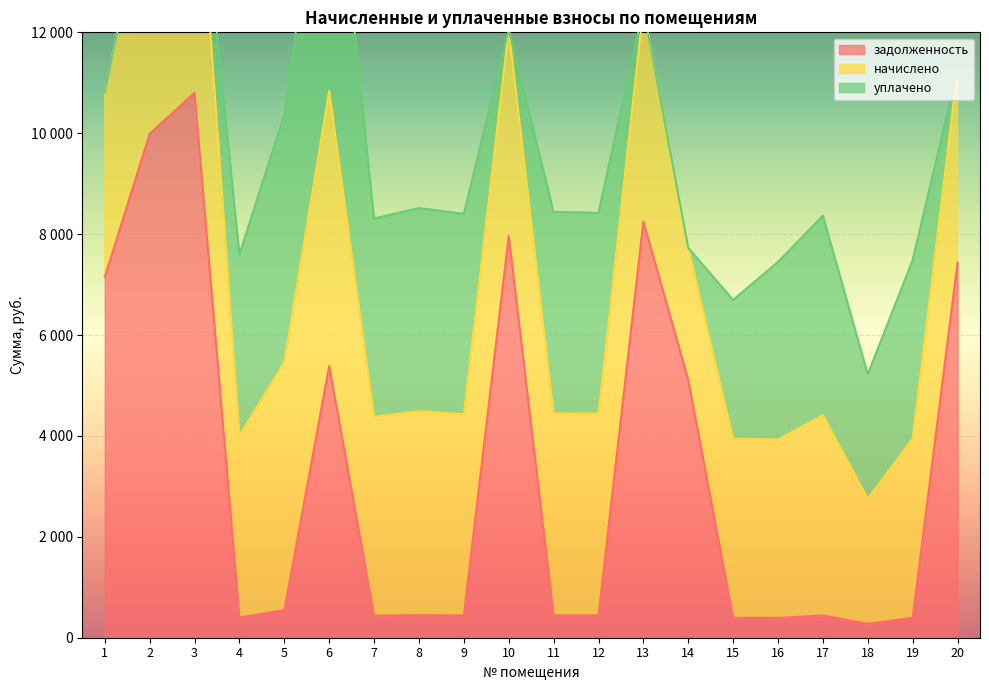

Reading right to left, transcribe all the data shown in this chart.

задолженность: 7432.9	394.8	275.4	441.2	392.8	394.8	5106.5	8248.3	444.1	445.1	7962.6	443.2	449.1	438.2	5384.2	546.8	400.7	10803.2	9987.8	7149.1
начислено: 3814.4	3553.2	2478.3	3970.7	3535.5	3553.2	2620.5	4232.8	3997.3	4006.3	4086.2	3988.4	4041.8	3944.1	5454.2	4921.2	3606.5	5543.9	5125.5	3668.7
уплачено: 0.0	3538.0	2467.7	3953.7	3520.3	2748.4	0.0	0.0	3980.2	3989.1	0.0	3971.4	4024.5	3927.2	5990.2	4900.1	3591.1	0.0	0.0	0.0